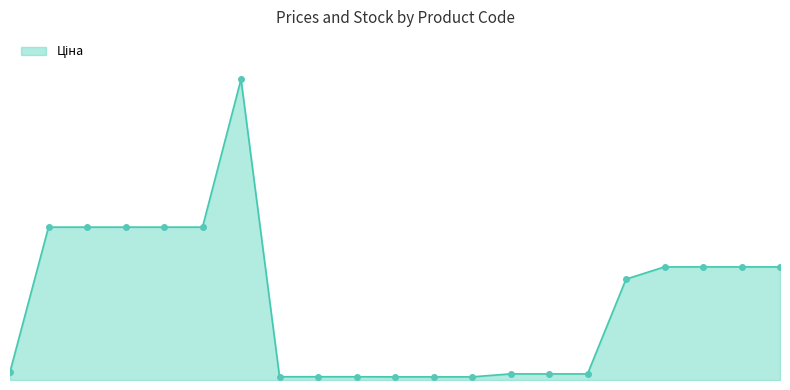

Which label corresponds to the largest value in the chart?

6